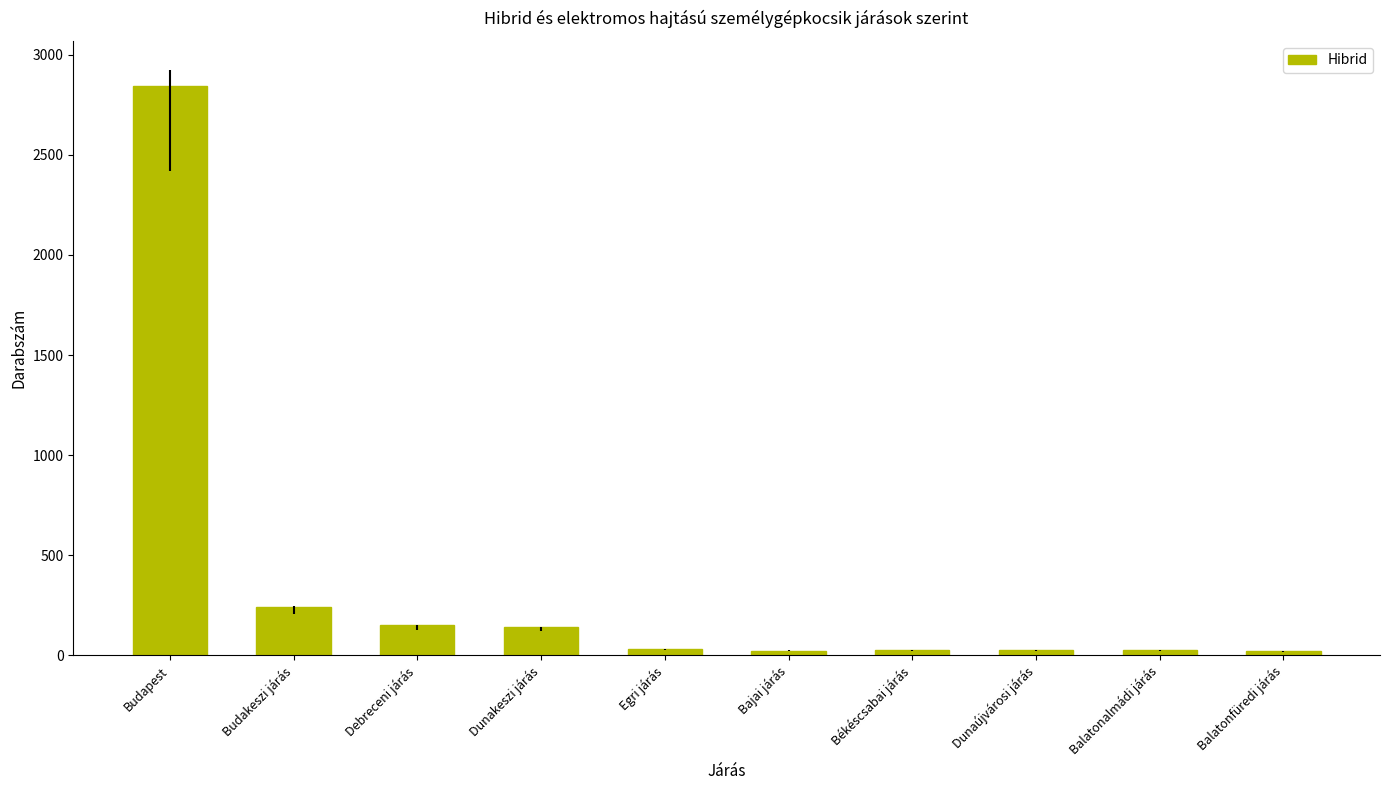

What is the smallest value displayed?

20